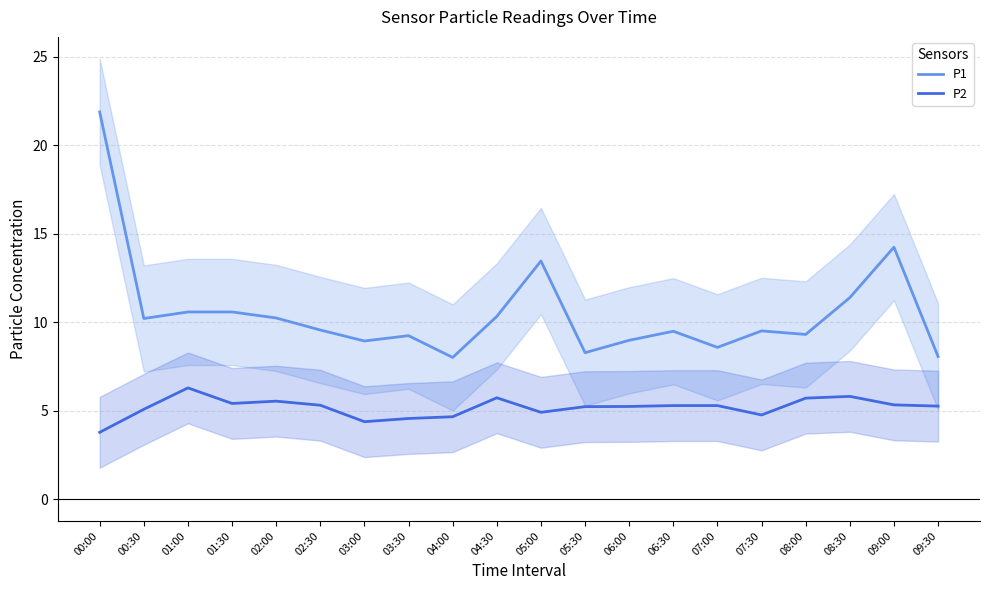

What position from the left is 01:30?

4